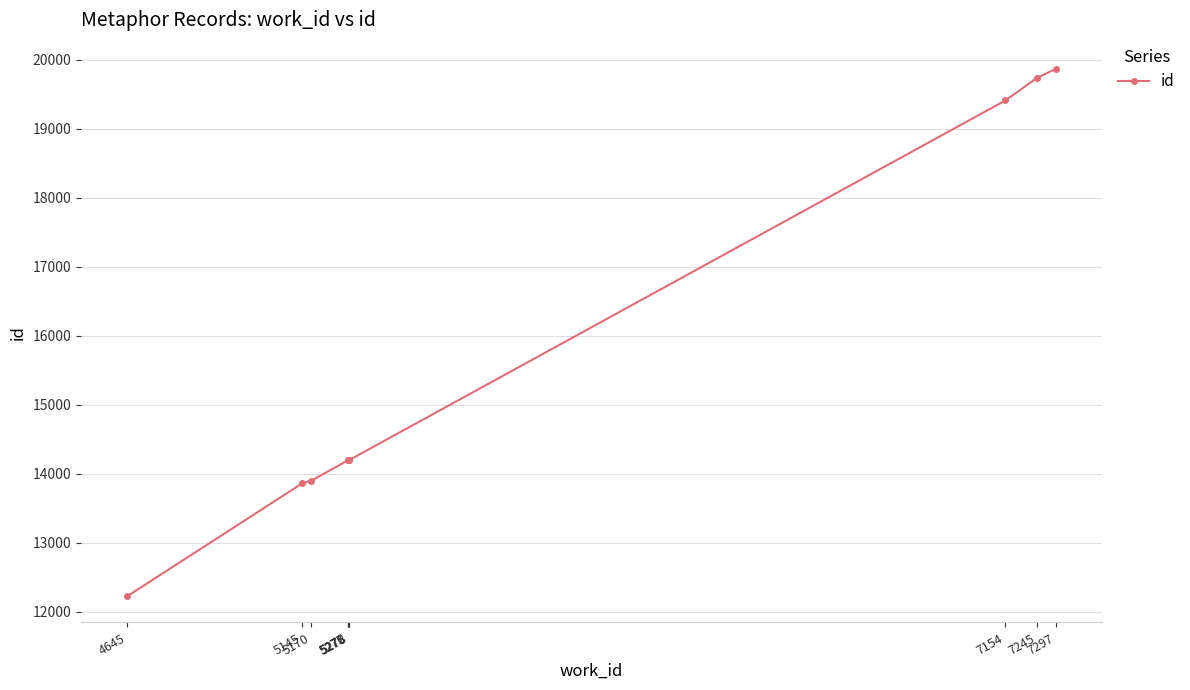

What is the change in value from 4645 to 7297?

+7644